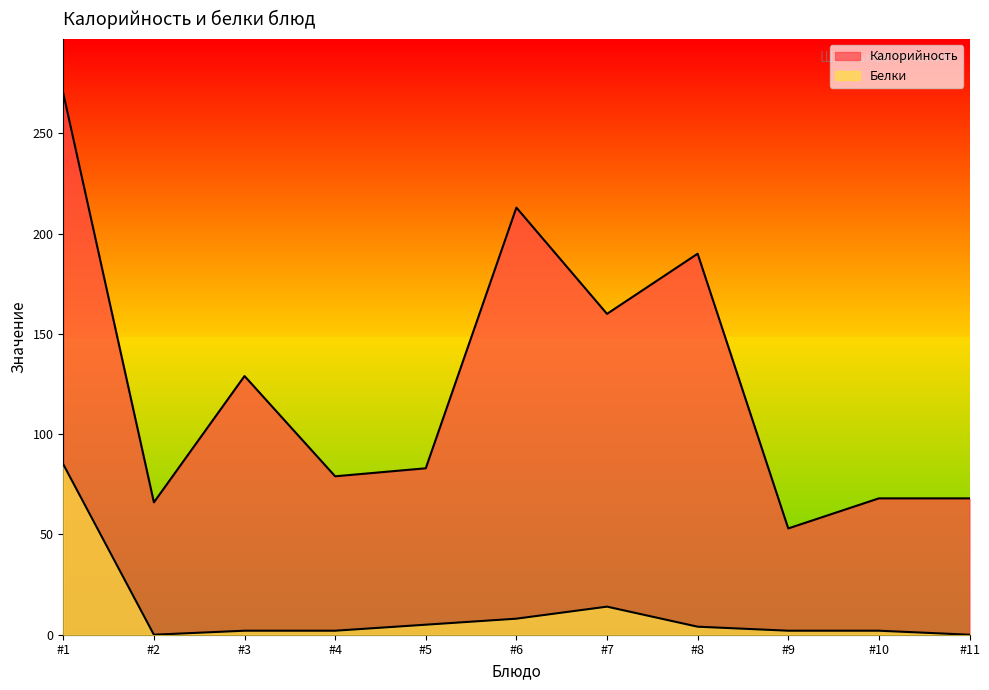

The value of Калорийность at #3 is 68. True or false?

False